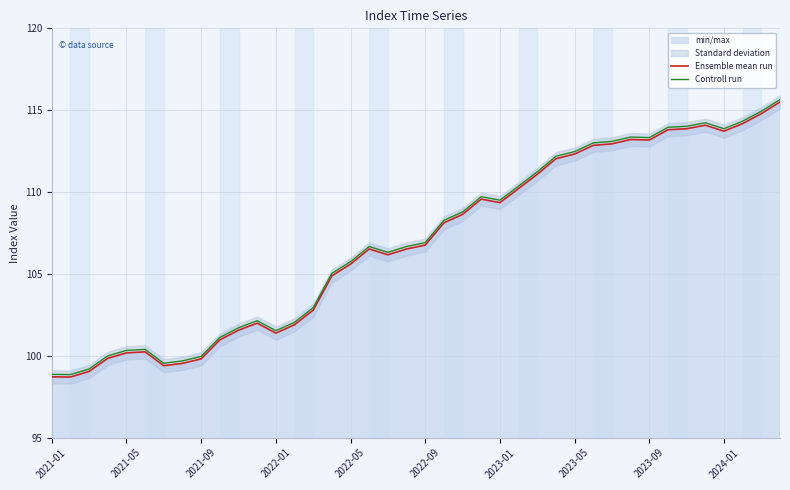

What is the sum of all Controll run values?

4282.0